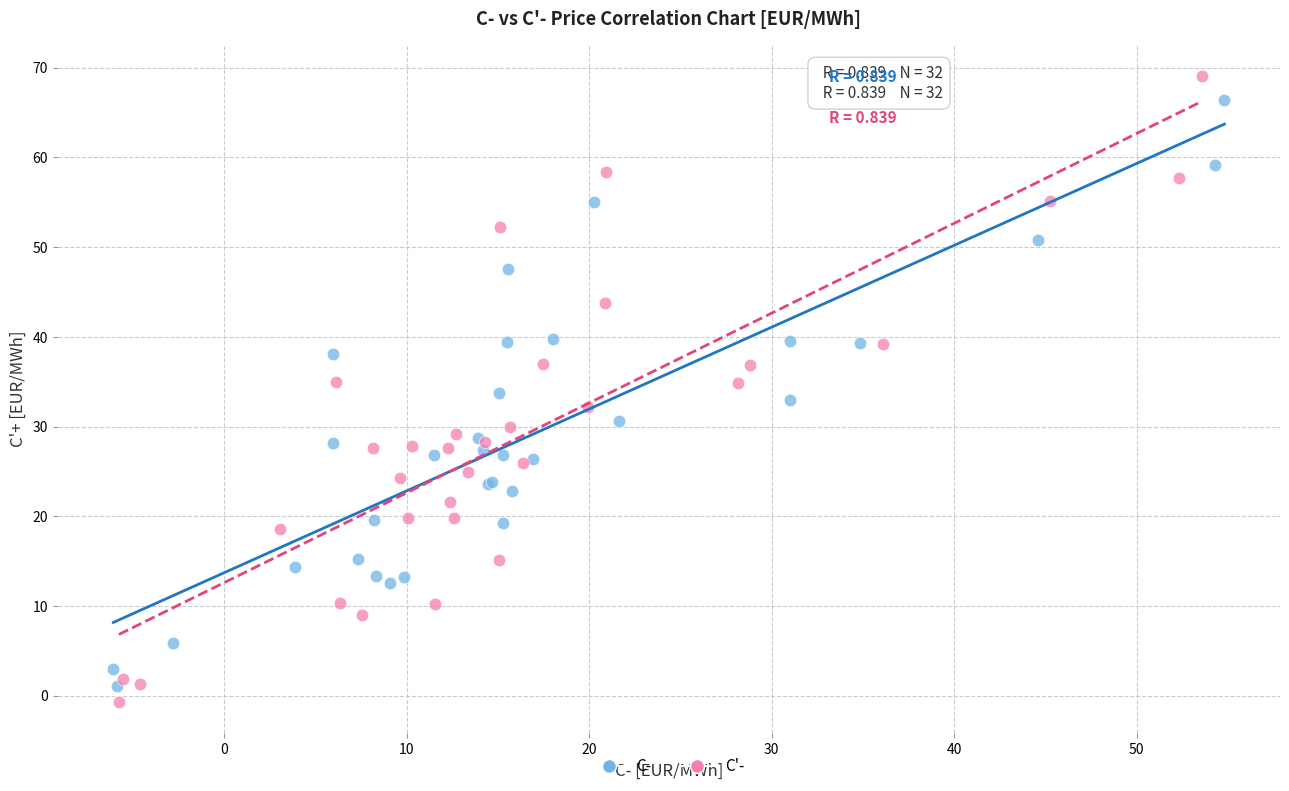

Which series has the widest spread of Y values?

C'-